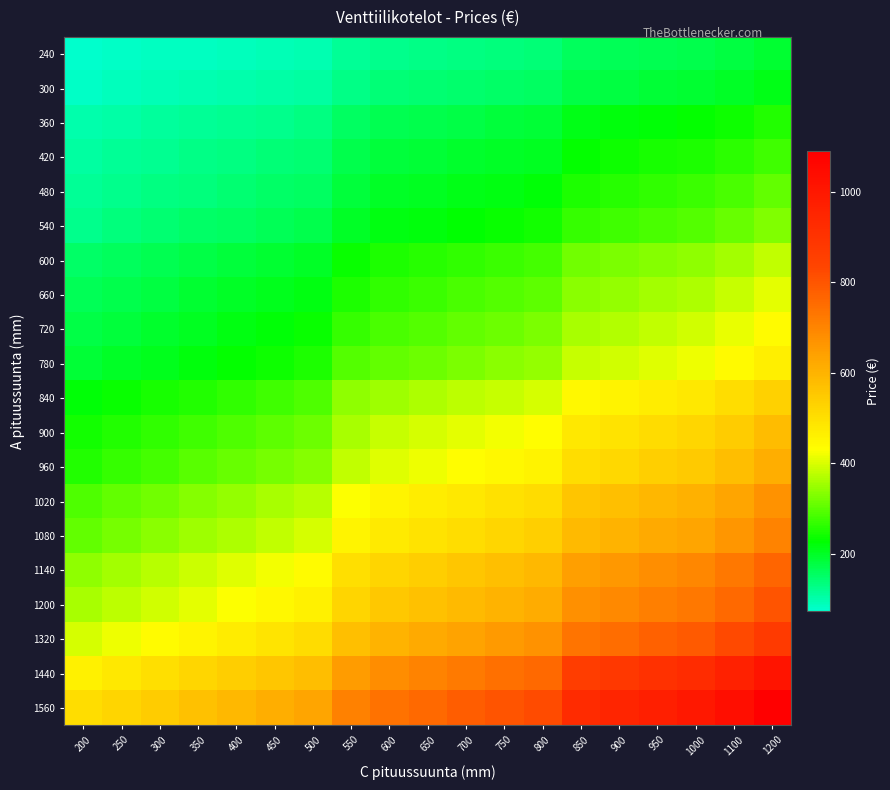

At how many categories does at least one series exceed 388?

19